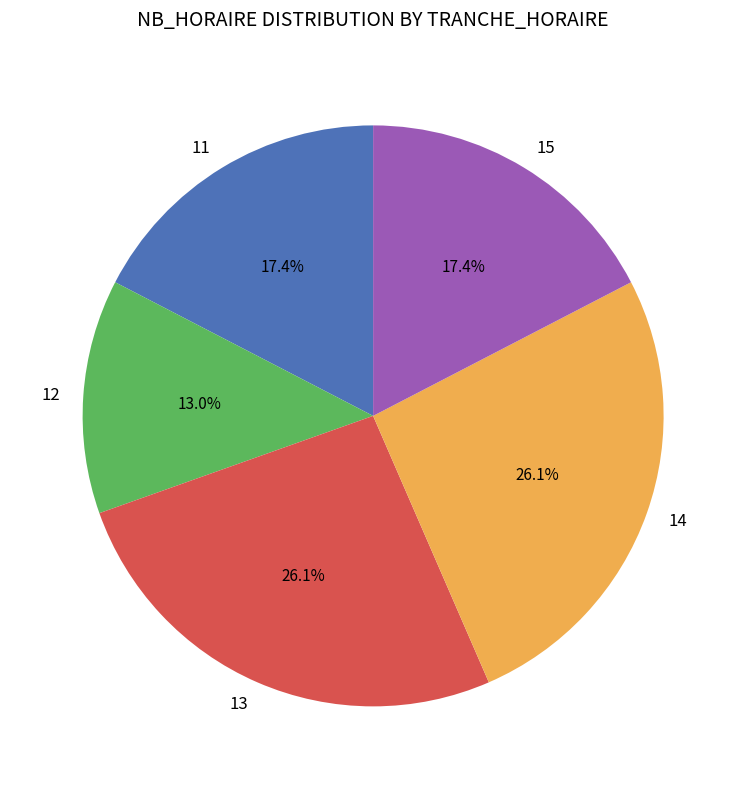

Do 15 and 14 together represent more than half of the pie?

No